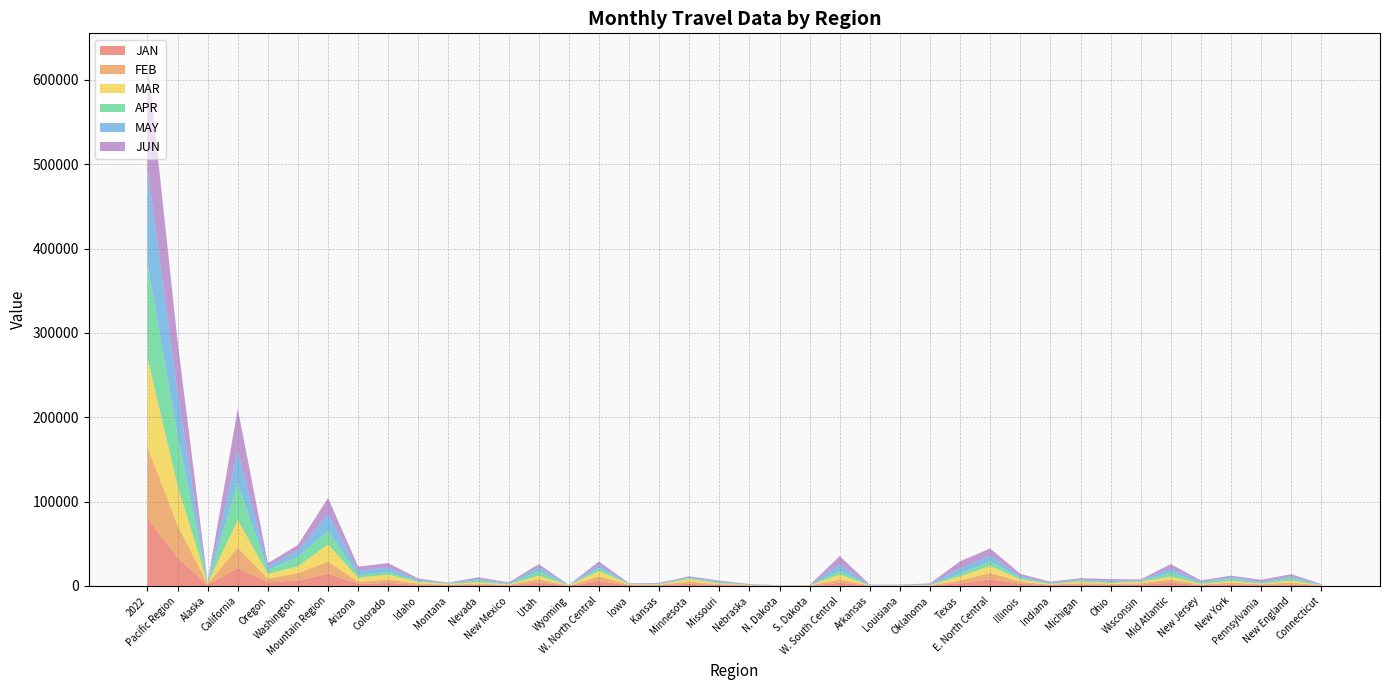

Reading right to left, extract all data points from this chart.

JAN: Connecticut=281.7	New England=1943.5	Pennsylvania=969.0	New York=1953.1	New Jersey=904.0	Mid Atlantic=3826.1	Wisconsin=1618.1	Ohio=1275.9	Michigan=1482.0	Indiana=720.4	Illinois=2634.4	E. North Central=7730.8	Texas=3208.2	Oklahoma=381.4	Louisiana=133.2	Arkansas=140.3	W. South Central=3863.2	S. Dakota=219.2	N. Dakota=176.2	Nebraska=423.1	Missouri=1135.5	Minnesota=2500.3	Kansas=552.4	Iowa=759.1	W. North Central=5765.8	Wyoming=211.2	Utah=4157.6	New Mexico=533.3	Nevada=1385.3	Montana=754.0	Idaho=1411.9	Colorado=3543.7	Arizona=2347.7	Mountain Region=14344.8	Washington=6477.7	Oregon=4243.1	California=21275.1	Alaska=1307.3	Pacific Region=33303.2	2022=80369.4
FEB: Connecticut=317.2	New England=2192.4	Pennsylvania=909.0	New York=2049.8	New Jersey=691.0	Mid Atlantic=3649.7	Wisconsin=1591.5	Ohio=1143.6	Michigan=1783.8	Indiana=699.2	Illinois=2443.4	E. North Central=7661.6	Texas=3319.6	Oklahoma=308.9	Louisiana=155.0	Arkansas=155.2	W. South Central=3938.6	S. Dakota=208.7	N. Dakota=183.7	Nebraska=458.7	Missouri=927.2	Minnesota=2589.9	Kansas=659.1	Iowa=588.3	W. North Central=5615.6	Wyoming=132.7	Utah=3837.3	New Mexico=527.5	Nevada=1302.3	Montana=685.0	Idaho=1328.9	Colorado=3890.1	Arizona=2668.5	Mountain Region=14372.3	Washington=8878.2	Oregon=4270.4	California=24002.6	Alaska=1132.5	Pacific Region=38283.6	2022=84955.8
MAR: Connecticut=333.0	New England=2173.8	Pennsylvania=888.1	New York=1837.5	New Jersey=796.8	Mid Atlantic=3522.4	Wisconsin=1777.8	Ohio=1054.0	Michigan=1942.3	Indiana=875.4	Illinois=2589.3	E. North Central=8238.7	Texas=4800.7	Oklahoma=448.6	Louisiana=186.3	Arkansas=263.6	W. South Central=5699.3	S. Dakota=147.1	N. Dakota=136.2	Nebraska=410.9	Missouri=1092.1	Minnesota=3121.6	Kansas=649.6	Iowa=739.7	W. North Central=6297.2	Wyoming=407.1	Utah=4083.2	New Mexico=713.6	Nevada=1707.9	Montana=1065.3	Idaho=1915.3	Colorado=5993.1	Arizona=4599.6	Mountain Region=20485.1	Washington=7888.2	Oregon=5842.1	California=32708.9	Alaska=885.0	Pacific Region=47324.2	2022=104976.7
APR: Connecticut=521.6	New England=2821.0	Pennsylvania=1070.1	New York=2484.1	New Jersey=1374.1	Mid Atlantic=4928.2	Wisconsin=901.6	Ohio=1085.2	Michigan=1265.5	Indiana=728.8	Illinois=1718.1	E. North Central=5699.2	Texas=3407.3	Oklahoma=331.9	Louisiana=256.9	Arkansas=223.7	W. South Central=4219.7	S. Dakota=178.5	N. Dakota=94.0	Nebraska=319.2	Missouri=720.0	Minnesota=1297.9	Kansas=369.1	Iowa=357.8	W. North Central=3336.4	Wyoming=177.9	Utah=5290.1	New Mexico=556.8	Nevada=2074.6	Montana=537.5	Idaho=1087.0	Colorado=3427.9	Arizona=3070.8	Mountain Region=16222.7	Washington=11274.3	Oregon=4439.3	California=43976.1	Alaska=604.8	Pacific Region=60294.5	2022=111485.1
MAY: Connecticut=389.3	New England=2259.8	Pennsylvania=1385.5	New York=2080.3	New Jersey=1160.6	Mid Atlantic=4626.5	Wisconsin=783.0	Ohio=1516.5	Michigan=1300.6	Indiana=846.6	Illinois=2121.9	E. North Central=6568.7	Texas=6325.7	Oklahoma=764.2	Louisiana=460.6	Arkansas=370.3	W. South Central=7920.7	S. Dakota=165.4	N. Dakota=113.8	Nebraska=435.6	Missouri=1249.7	Minnesota=953.7	Kansas=652.0	Iowa=310.2	W. North Central=3880.4	Wyoming=140.8	Utah=4651.5	New Mexico=937.4	Nevada=1845.0	Montana=493.4	Idaho=1470.0	Colorado=5177.3	Arizona=5208.2	Mountain Region=19923.6	Washington=7579.3	Oregon=4396.9	California=37735.7	Alaska=509.6	Pacific Region=50221.5	2022=113059.9
JUN: Connecticut=507.2	New England=2528.8	Pennsylvania=2043.4	New York=1837.5	New Jersey=1509.3	Mid Atlantic=5390.2	Wisconsin=1056.2	Ohio=2023.7	Michigan=1442.3	Indiana=1161.0	Illinois=2839.6	E. North Central=8522.9	Texas=8211.9	Oklahoma=721.3	Louisiana=473.4	Arkansas=390.4	W. South Central=9797.0	S. Dakota=149.9	N. Dakota=83.4	Nebraska=339.8	Missouri=1185.1	Minnesota=1040.5	Kansas=735.0	Iowa=496.2	W. North Central=4029.9	Wyoming=185.2	Utah=3776.6	New Mexico=927.5	Nevada=1942.0	Montana=462.1	Idaho=1533.2	Colorado=5019.5	Arizona=5083.7	Mountain Region=18929.9	Washington=6528.9	Oregon=3769.9	California=50436.6	Alaska=255.9	Pacific Region=60991.3	2022=129127.3